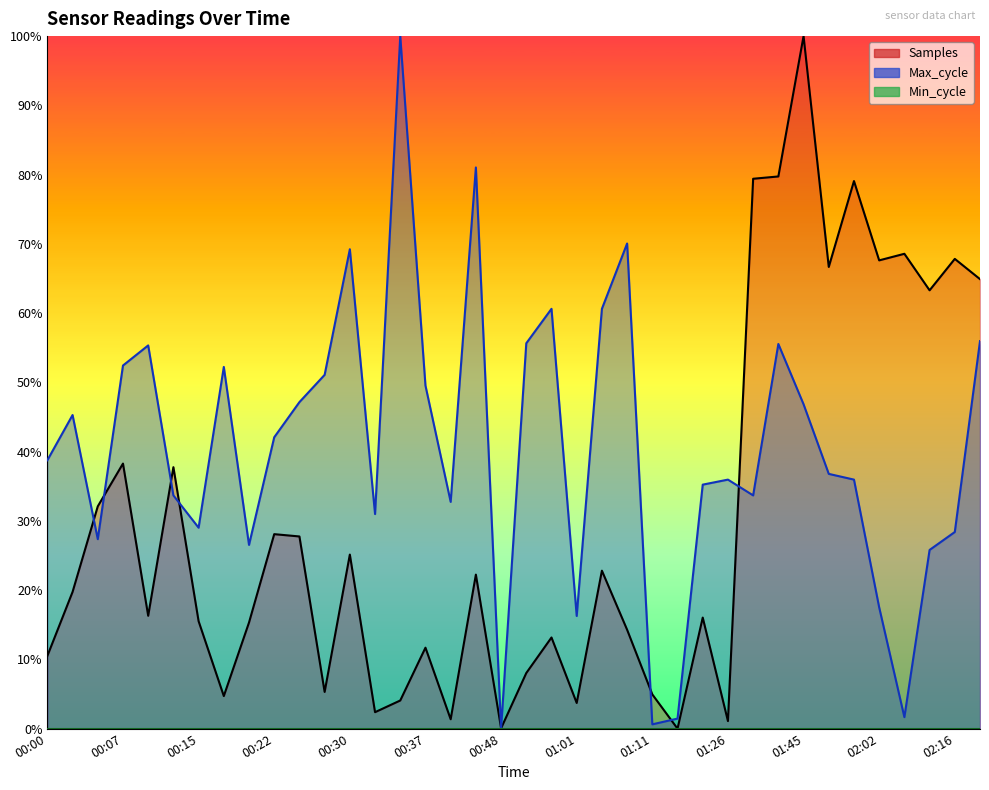

True or false: Samples and Max_cycle intersect in this chart.

True